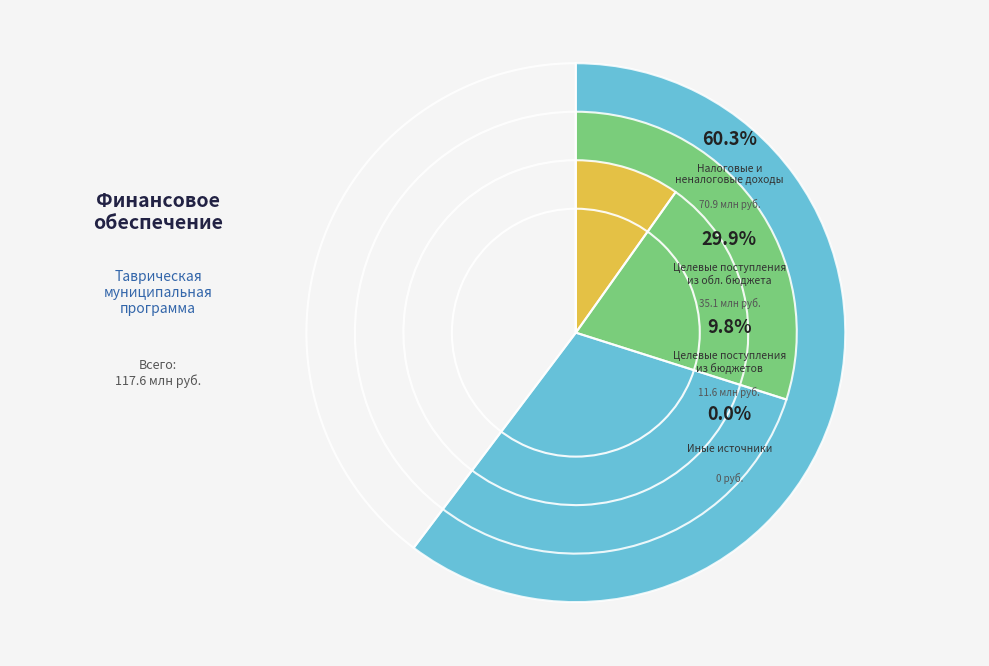

To the nearest percent, what is the difference between the 2. Поступлений целевого характера из областного бюджета and 3. Поступлений целевого характера из бюджетов slice percentages?

20%